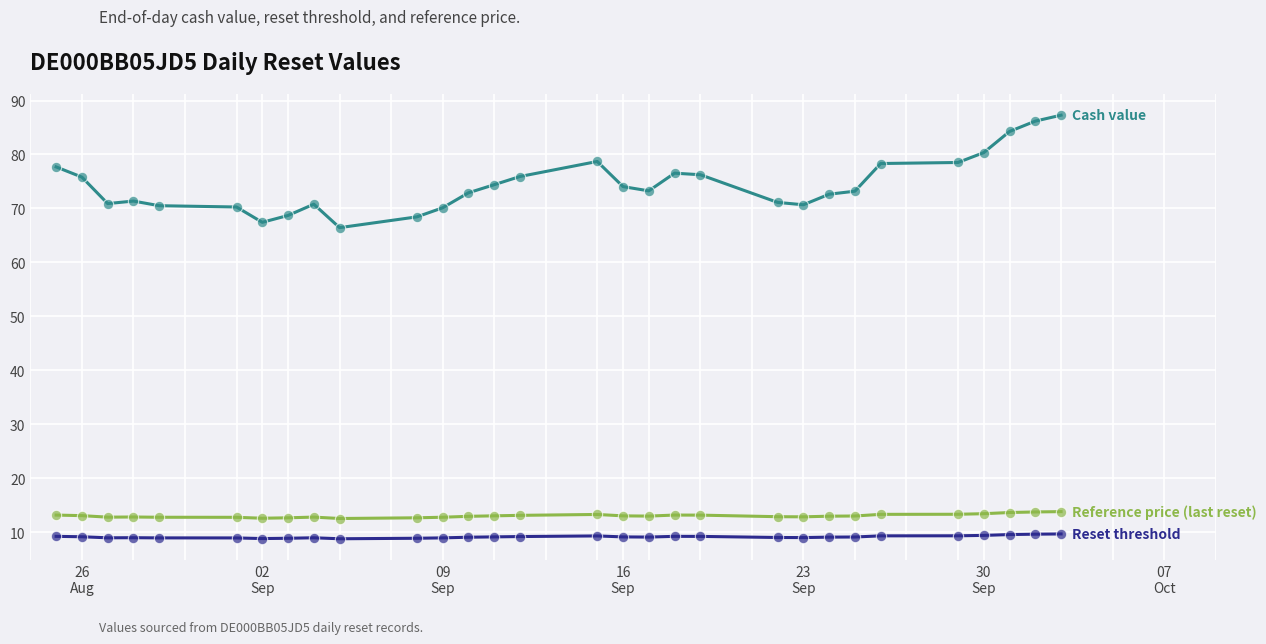

What is the greatest value displayed?

87.3